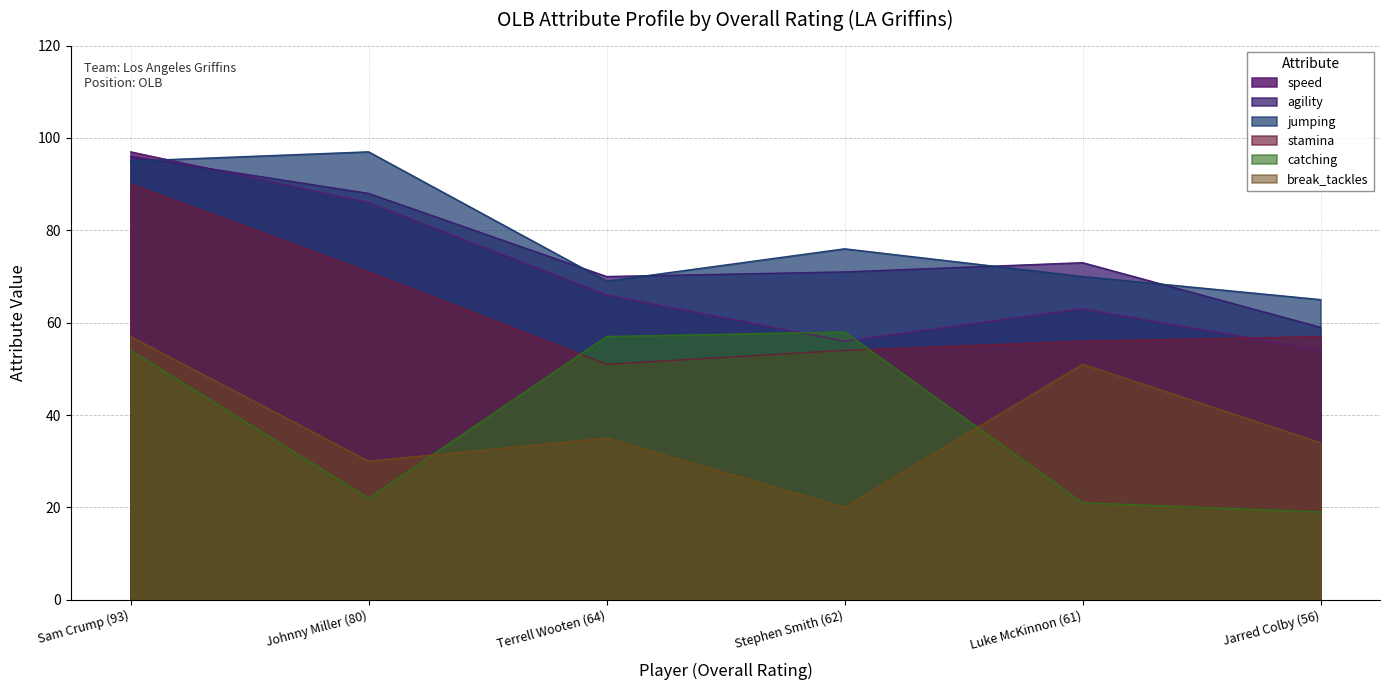

How many data points does each series have?

6